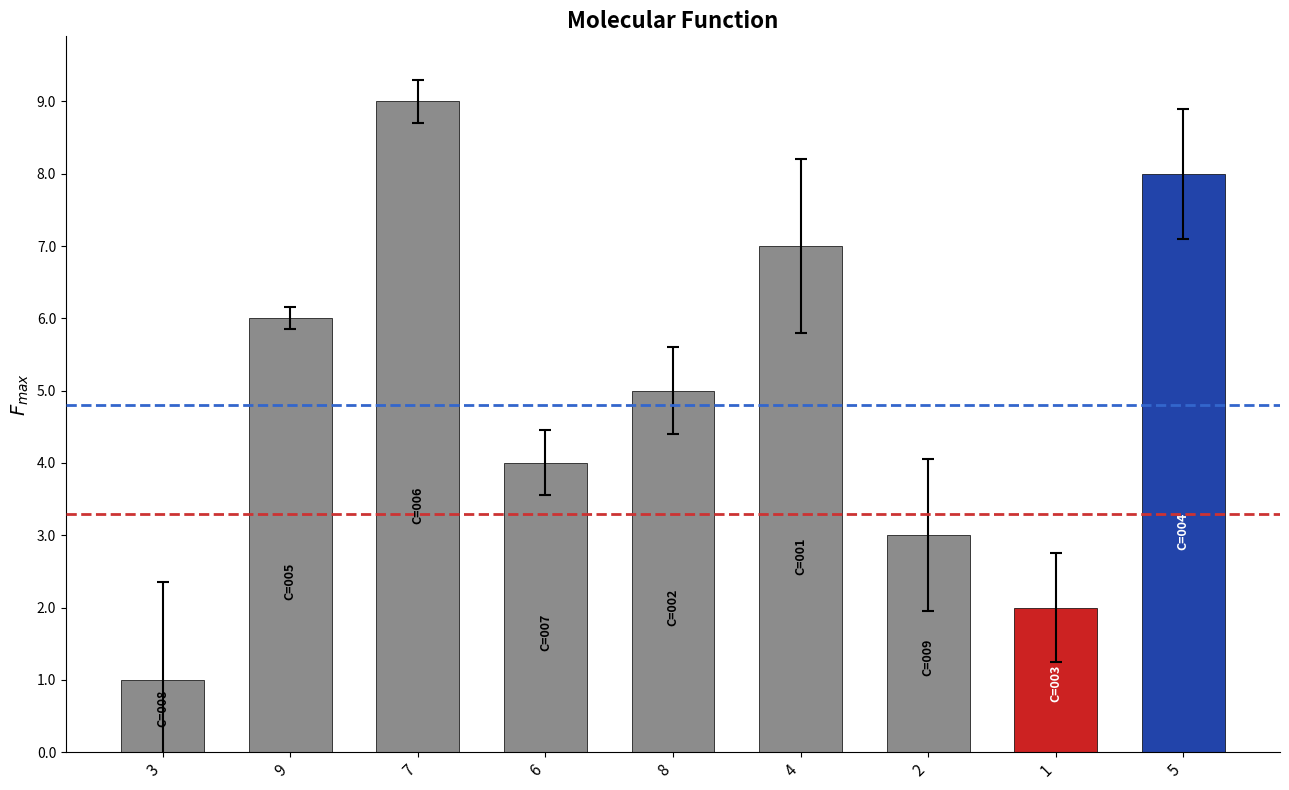

What is the difference between the highest and lowest values at 7?

8